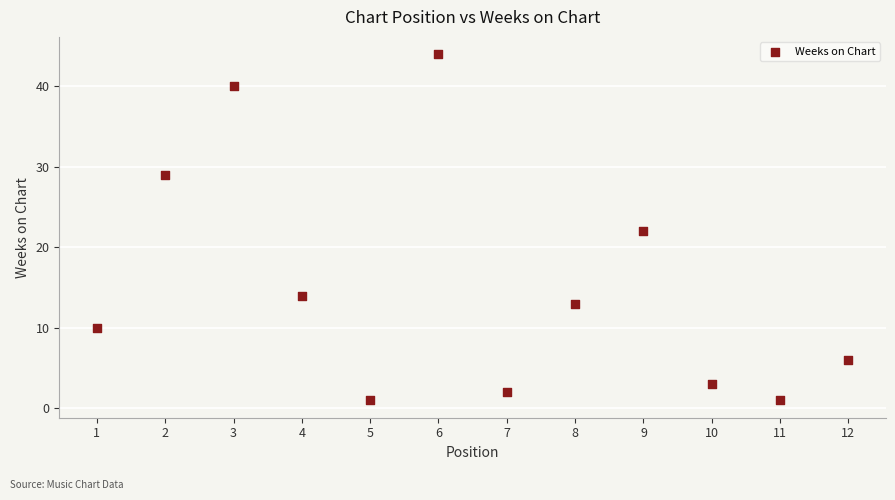

What is the range of Y values (max minus min)?

43